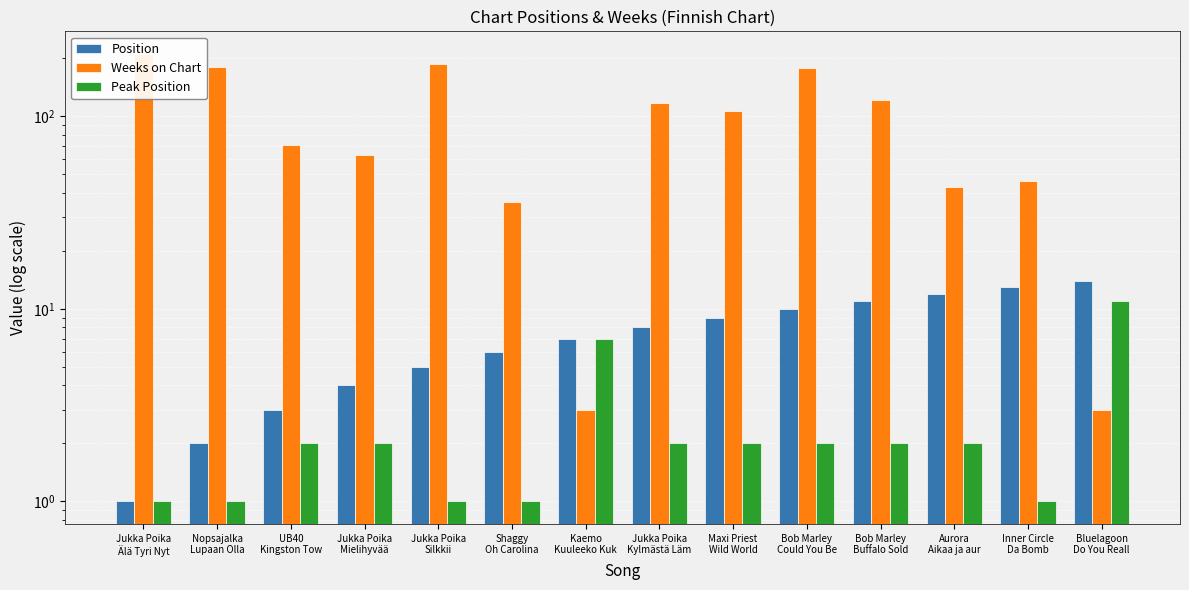

Which series has the largest total across all categories?

Weeks on Chart